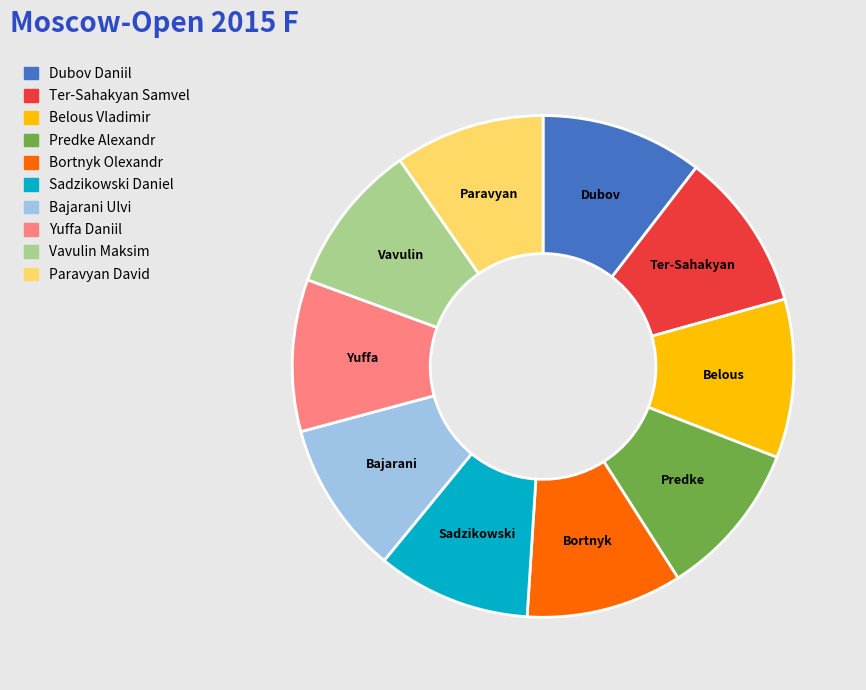

Is there a majority slice in this chart?

No